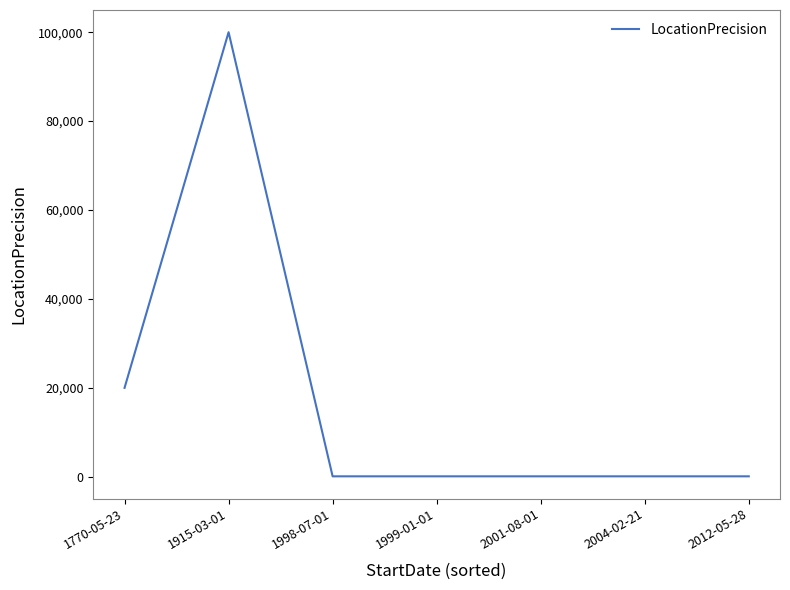

At which category does the data reach its first local peak?

1915-03-01